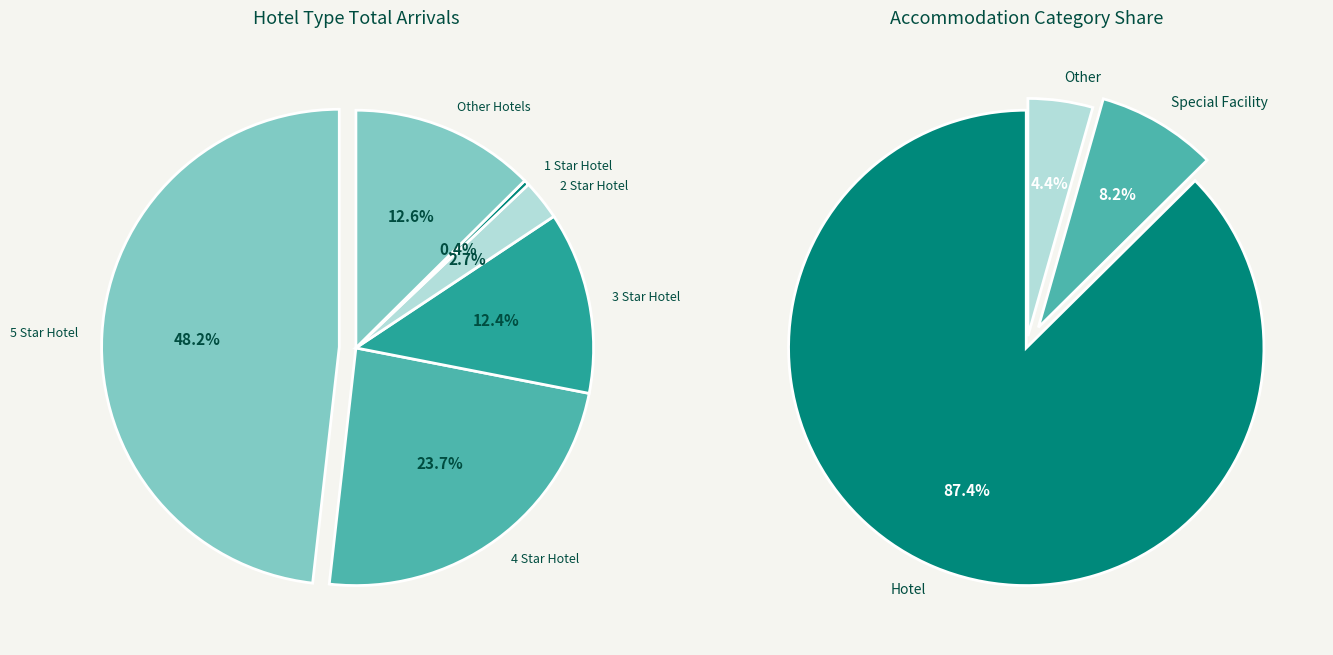

Does any single category account for the majority?

No